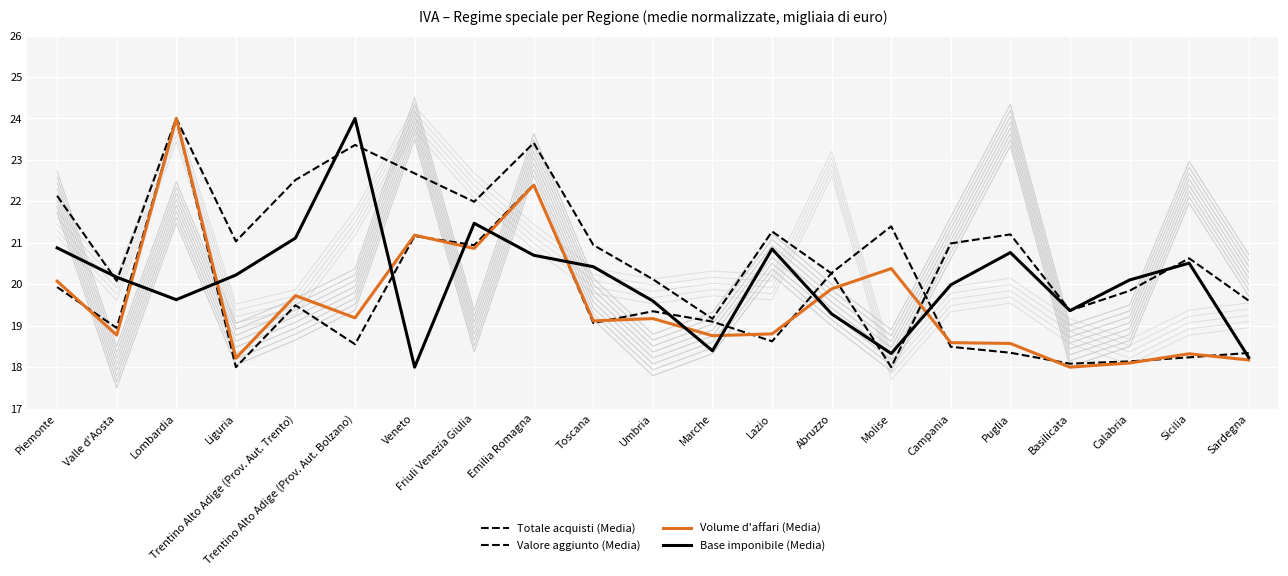

What position from the right is Sardegna?

1